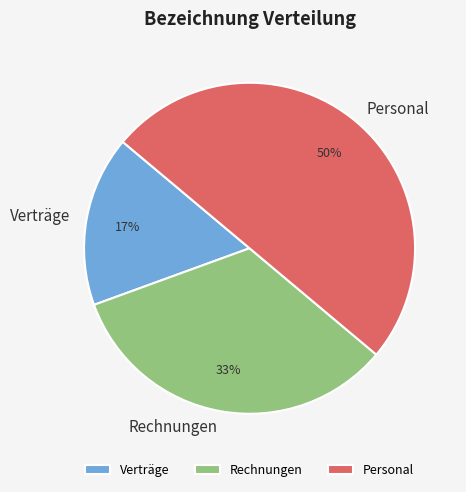

True or false: Verträge accounts for 17% of the total.

True